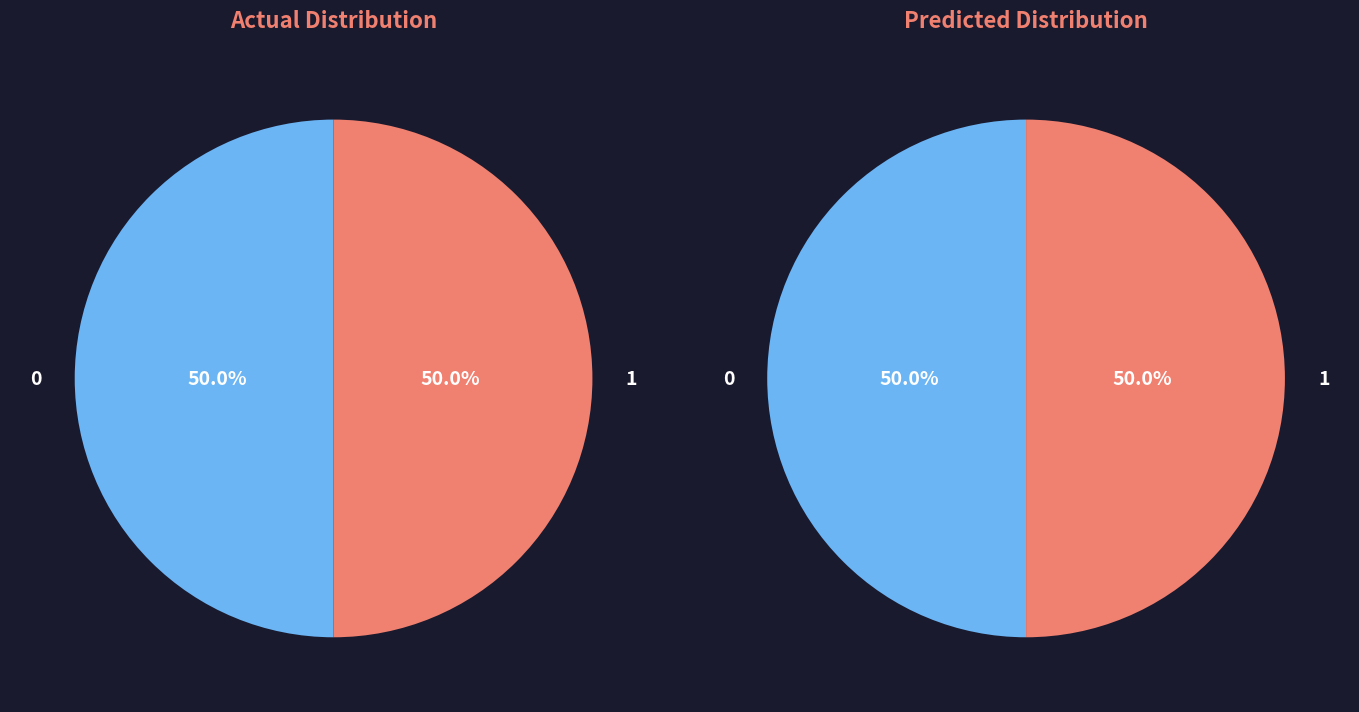

Is there any slice that represents more than half of the pie?

No